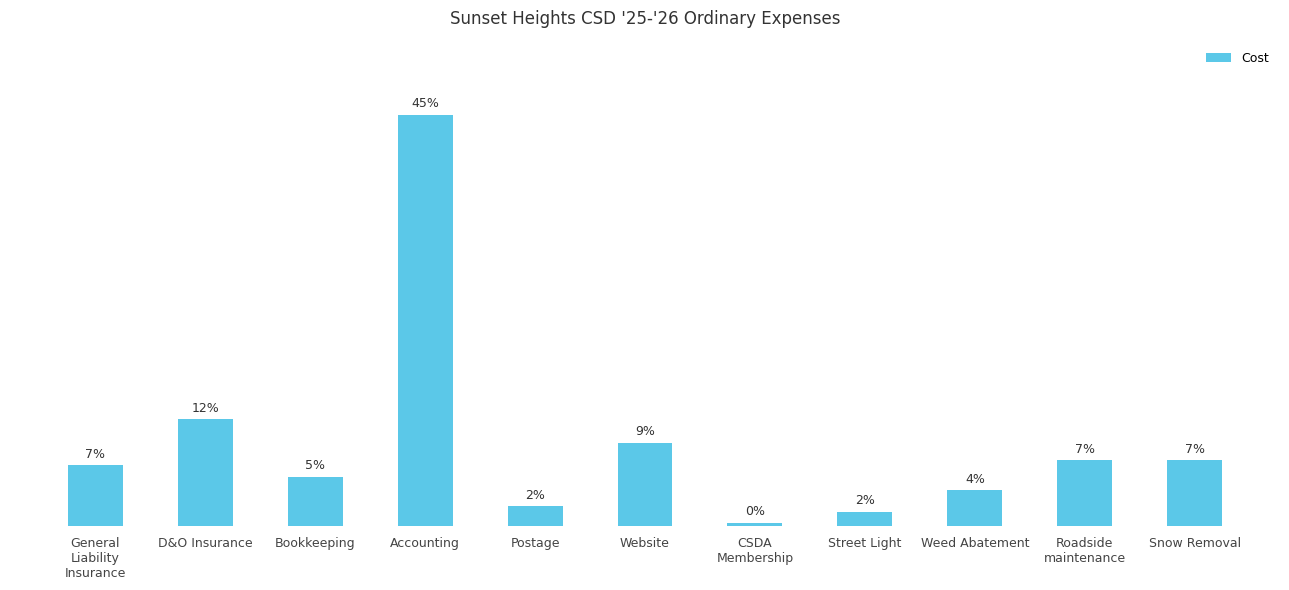

Reading left to right, what are all the values shown in this chart?

919.1	1620.0	750.0	6250.0	300.0	1260.0	50.0	216.0	540.0	1000.0	1000.0